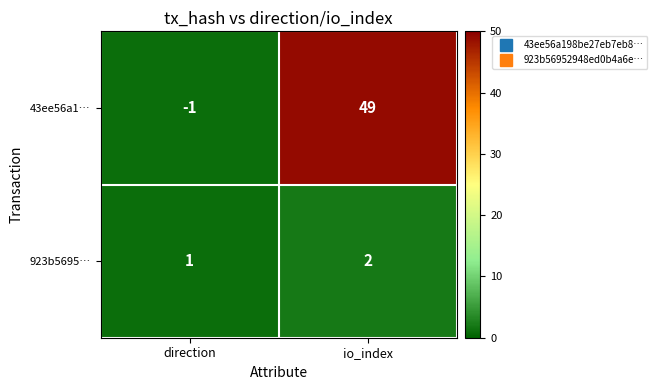

Rank the series at direction from highest to lowest value.

923b5695…, 43ee56a1…